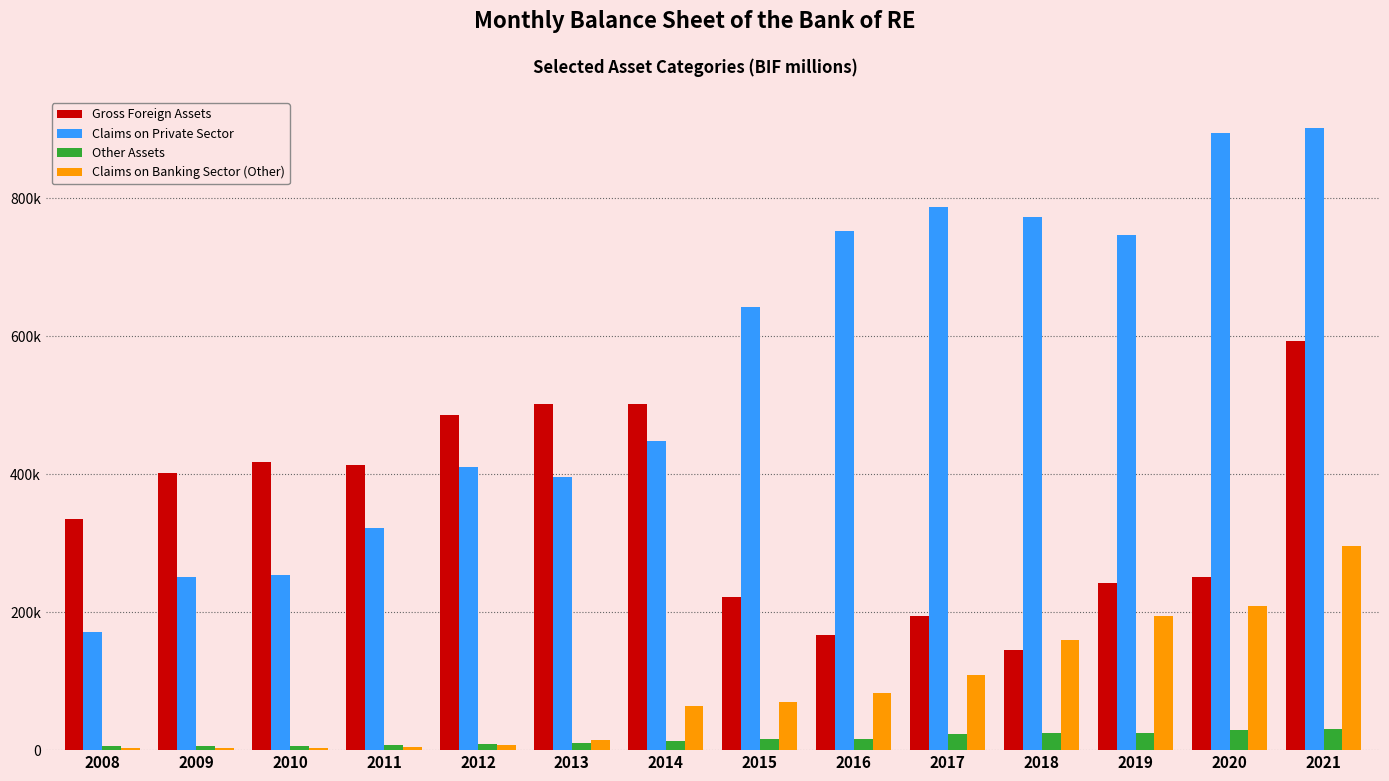

The value of Claims on Private Sector at 2009 is 250334.1. True or false?

True